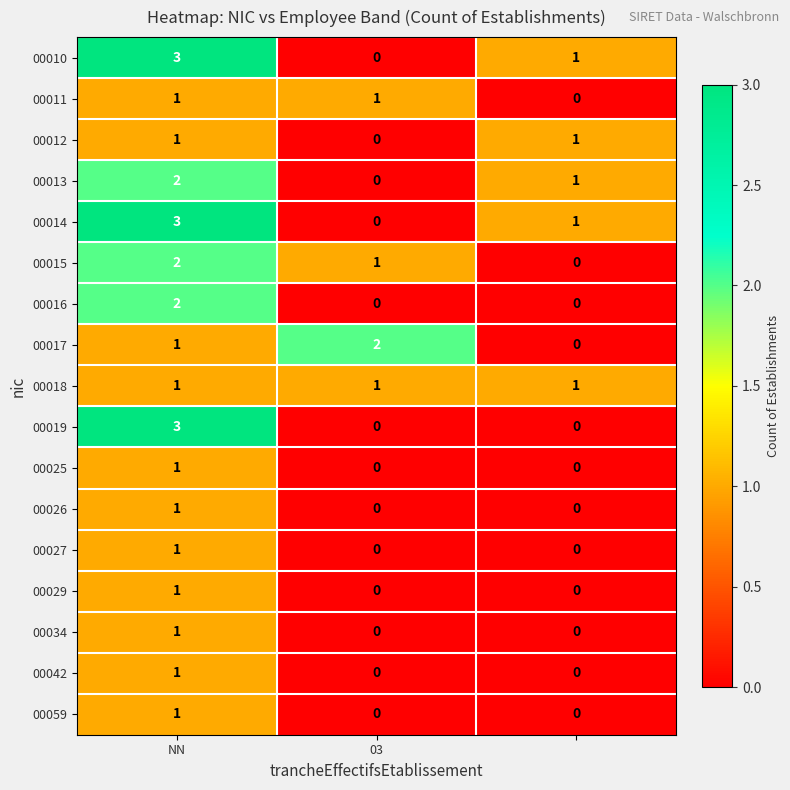

What is the maximum value shown in the chart?

3